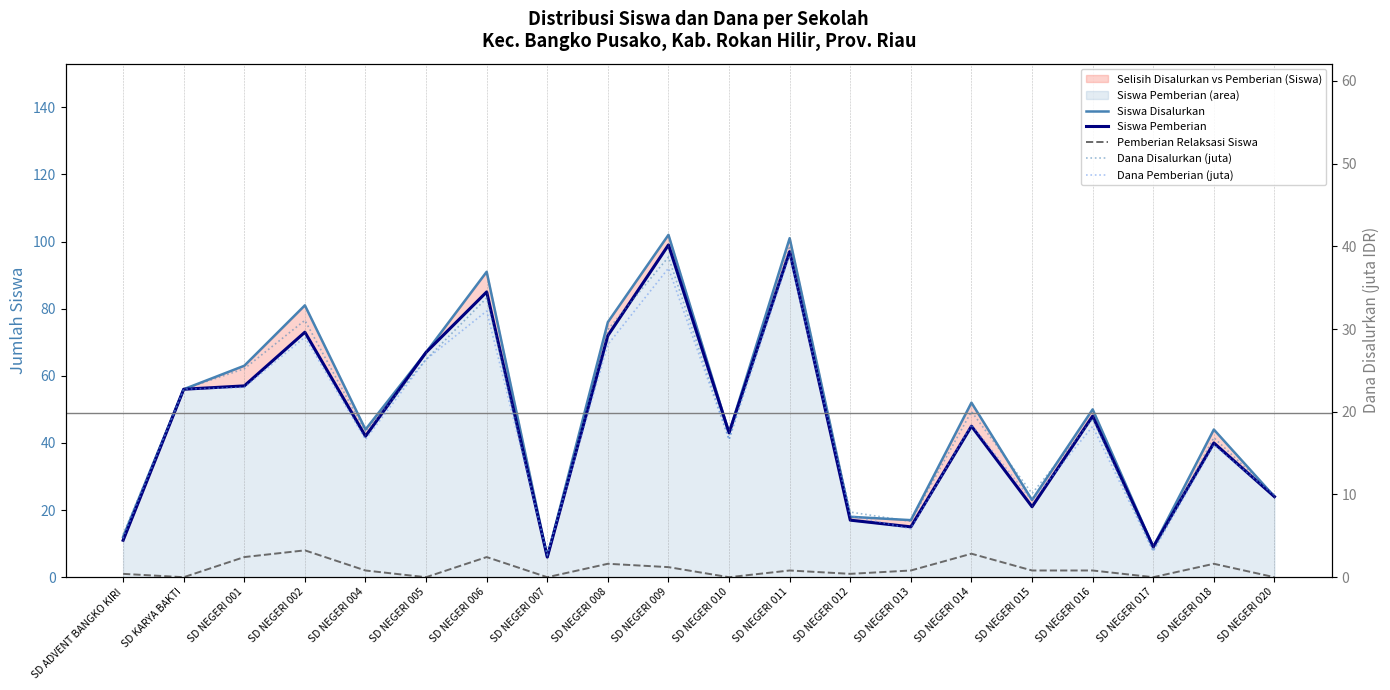

At which label does Siswa Disalurkan reach its peak?

SD NEGERI 009